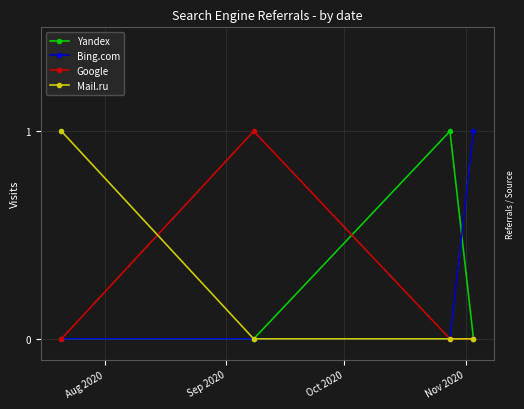

Does the chart have visible grid lines?

Yes